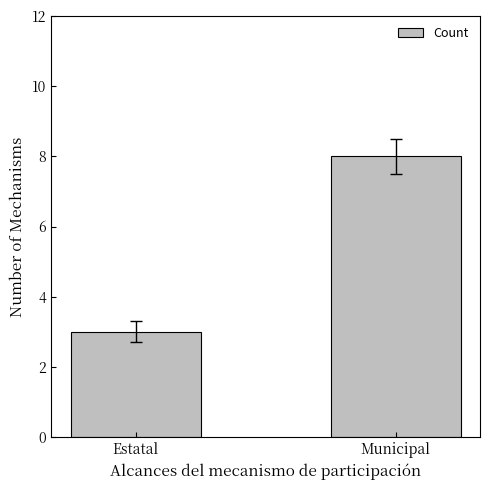

What position from the left is Municipal?

2